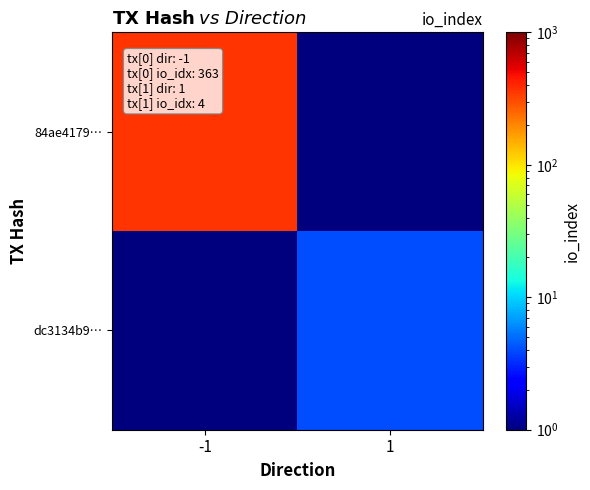

Which series changed the most between -1 and 1?

84ae4179…